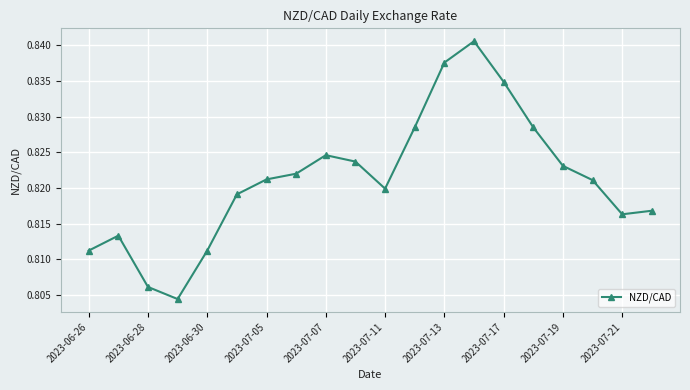

What is the sum of all values?

16.4